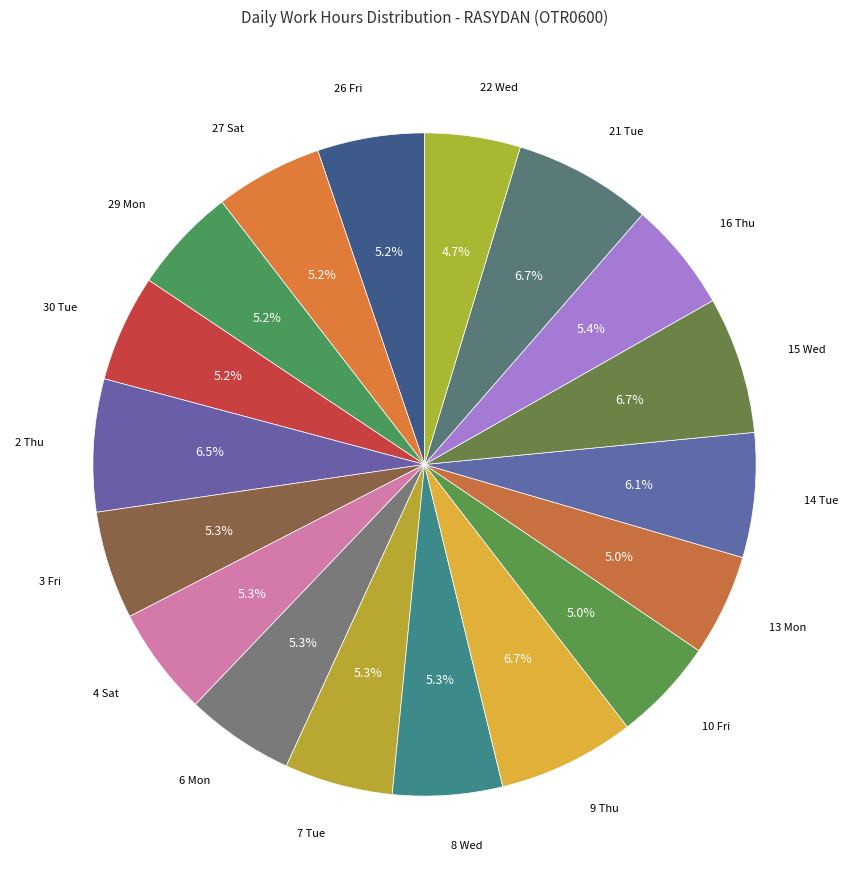

How many segments does this pie chart have?

18